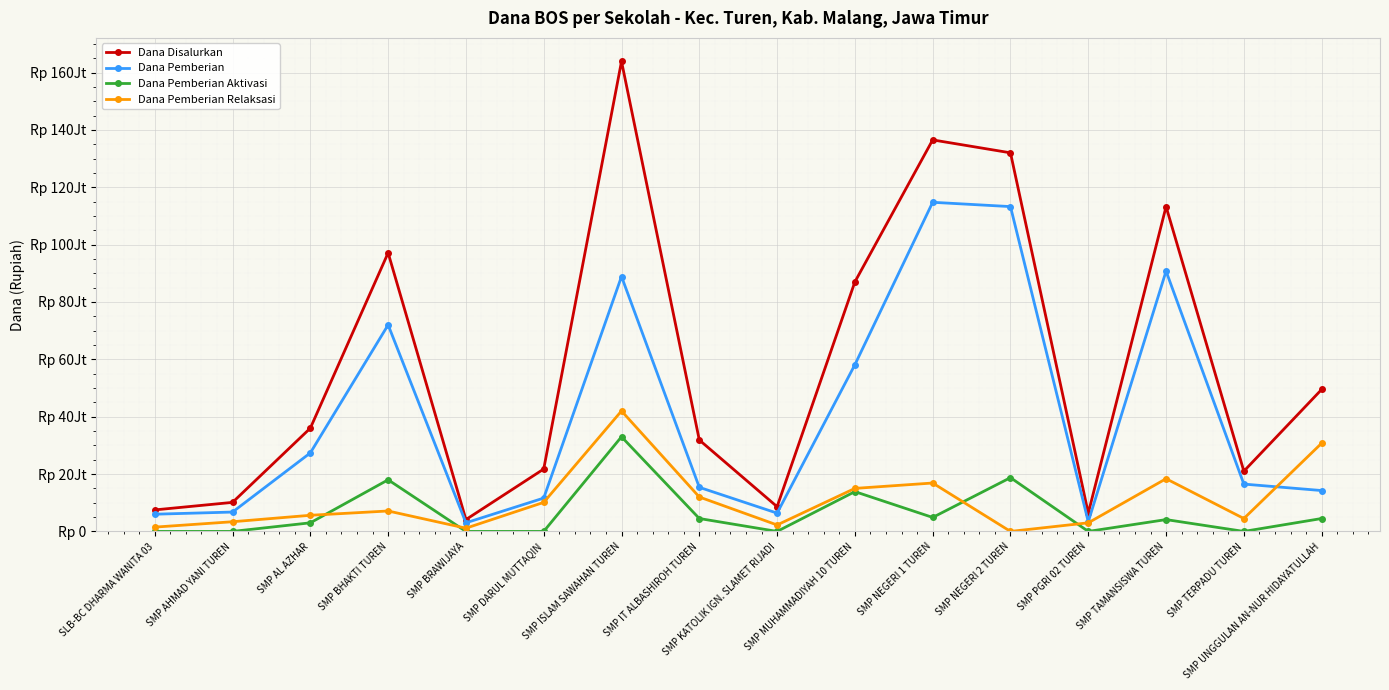

Reading left to right, what are all the values shown in this chart?

Dana Disalurkan: SLB-BC DHARMA WANITA 03=7500000	SMP AHMAD YANI TUREN=10125000	SMP AL AZHAR=36000000	SMP BHAKTI TUREN=97125000	SMP BRAWIJAYA=4125000	SMP DARUL MUTTAQIN=21750000	SMP ISLAM SAWAHAN TUREN=163875000	SMP IT ALBASHIROH TUREN=31875000	SMP KATOLIK IGN. SLAMET RIJADI=8625000	SMP MUHAMMADIYAH 10 TUREN=87000000	SMP NEGERI 1 TUREN=136500000	SMP NEGERI 2 TUREN=132000000	SMP PGRI 02 TUREN=6375000	SMP TAMANSISWA TUREN=113250000	SMP TERPADU TUREN=21000000	SMP UNGGULAN AN-NUR HIDAYATULLAH=49500000
Dana Pemberian: SLB-BC DHARMA WANITA 03=6000000	SMP AHMAD YANI TUREN=6750000	SMP AL AZHAR=27375000	SMP BHAKTI TUREN=72000000	SMP BRAWIJAYA=3000000	SMP DARUL MUTTAQIN=11625000	SMP ISLAM SAWAHAN TUREN=88875000	SMP IT ALBASHIROH TUREN=15375000	SMP KATOLIK IGN. SLAMET RIJADI=6375000	SMP MUHAMMADIYAH 10 TUREN=58125000	SMP NEGERI 1 TUREN=114750000	SMP NEGERI 2 TUREN=113250000	SMP PGRI 02 TUREN=3375000	SMP TAMANSISWA TUREN=90750000	SMP TERPADU TUREN=16500000	SMP UNGGULAN AN-NUR HIDAYATULLAH=14250000
Dana Pemberian Aktivasi: SLB-BC DHARMA WANITA 03=0	SMP AHMAD YANI TUREN=0	SMP AL AZHAR=3000000	SMP BHAKTI TUREN=18000000	SMP BRAWIJAYA=0	SMP DARUL MUTTAQIN=0	SMP ISLAM SAWAHAN TUREN=33000000	SMP IT ALBASHIROH TUREN=4500000	SMP KATOLIK IGN. SLAMET RIJADI=0	SMP MUHAMMADIYAH 10 TUREN=13875000	SMP NEGERI 1 TUREN=4875000	SMP NEGERI 2 TUREN=18750000	SMP PGRI 02 TUREN=0	SMP TAMANSISWA TUREN=4125000	SMP TERPADU TUREN=0	SMP UNGGULAN AN-NUR HIDAYATULLAH=4500000
Dana Pemberian Relaksasi: SLB-BC DHARMA WANITA 03=1500000	SMP AHMAD YANI TUREN=3375000	SMP AL AZHAR=5625000	SMP BHAKTI TUREN=7125000	SMP BRAWIJAYA=1125000	SMP DARUL MUTTAQIN=10125000	SMP ISLAM SAWAHAN TUREN=42000000	SMP IT ALBASHIROH TUREN=12000000	SMP KATOLIK IGN. SLAMET RIJADI=2250000	SMP MUHAMMADIYAH 10 TUREN=15000000	SMP NEGERI 1 TUREN=16875000	SMP NEGERI 2 TUREN=0	SMP PGRI 02 TUREN=3000000	SMP TAMANSISWA TUREN=18375000	SMP TERPADU TUREN=4500000	SMP UNGGULAN AN-NUR HIDAYATULLAH=30750000